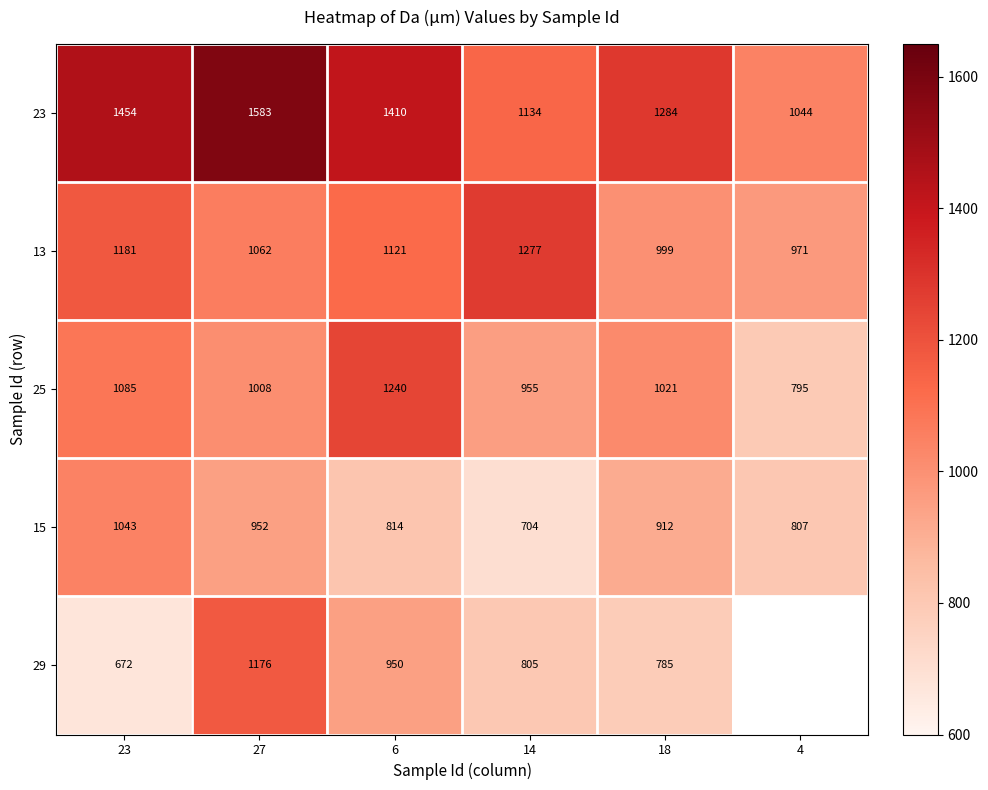

Is it true that 29 equals 204.0 at 6?

False